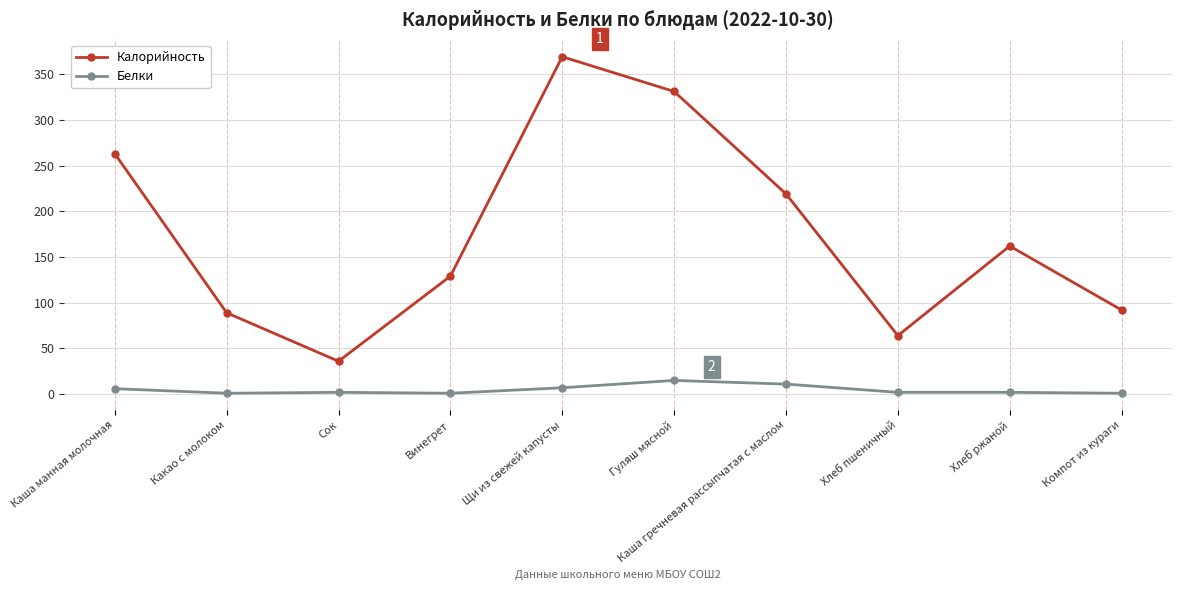

True or false: Калорийность and Белки intersect in this chart.

False